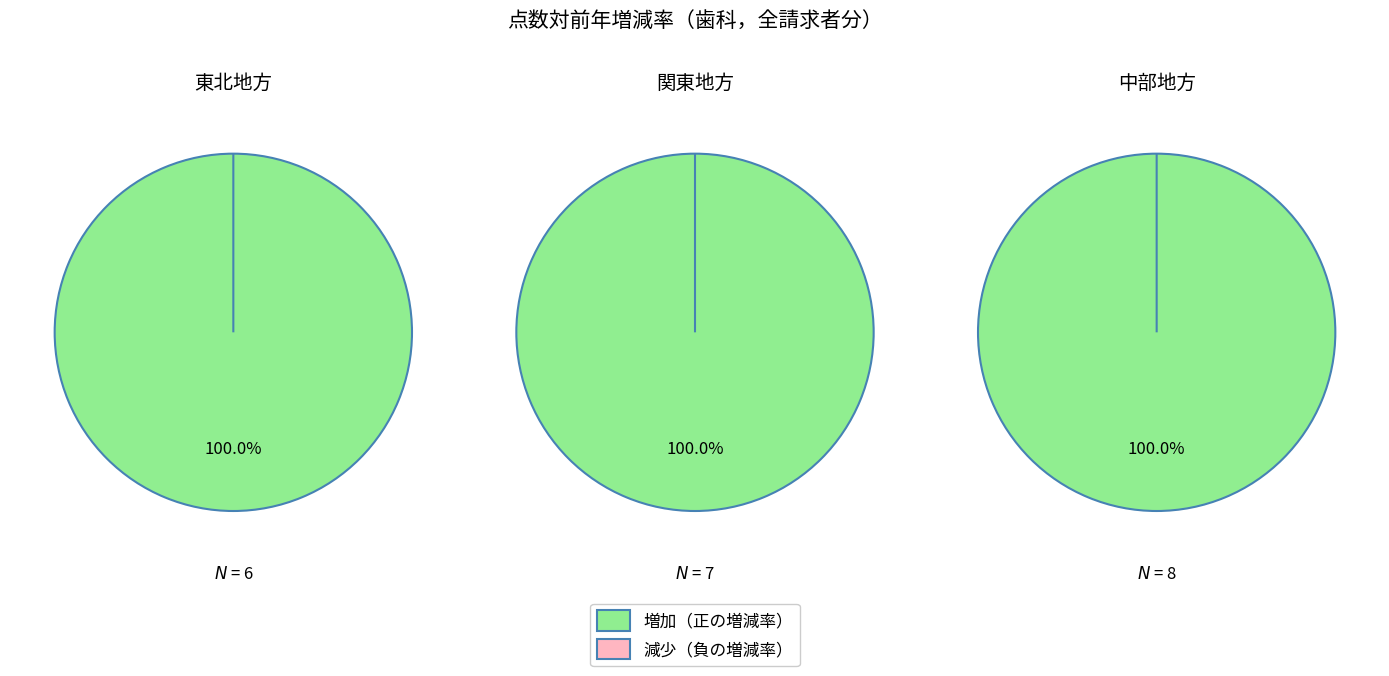

Which series has the widest spread of values?

負の増減率